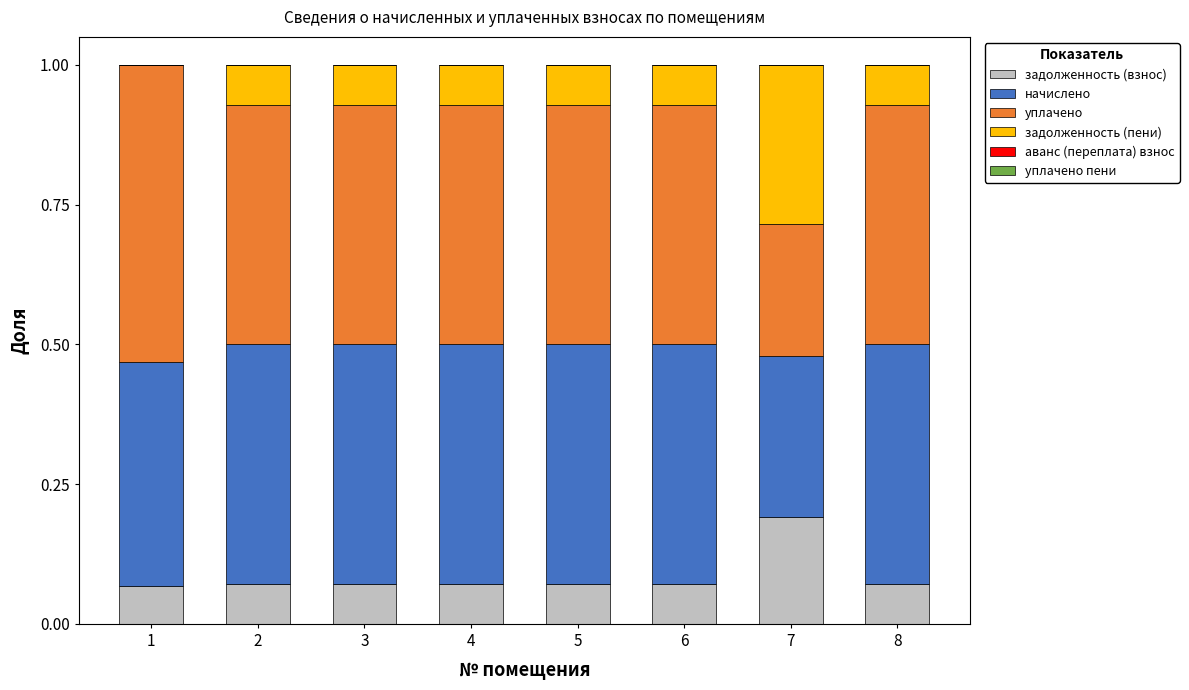

What is the total value across all series at 6?

1.0